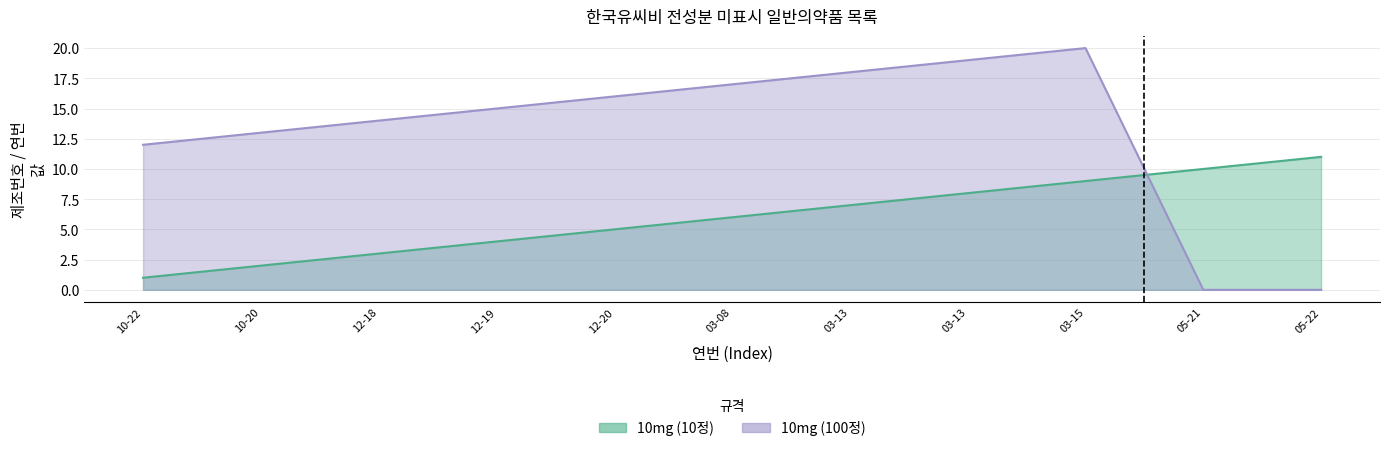

What is the highest value of the 10mg (10정) series?

11